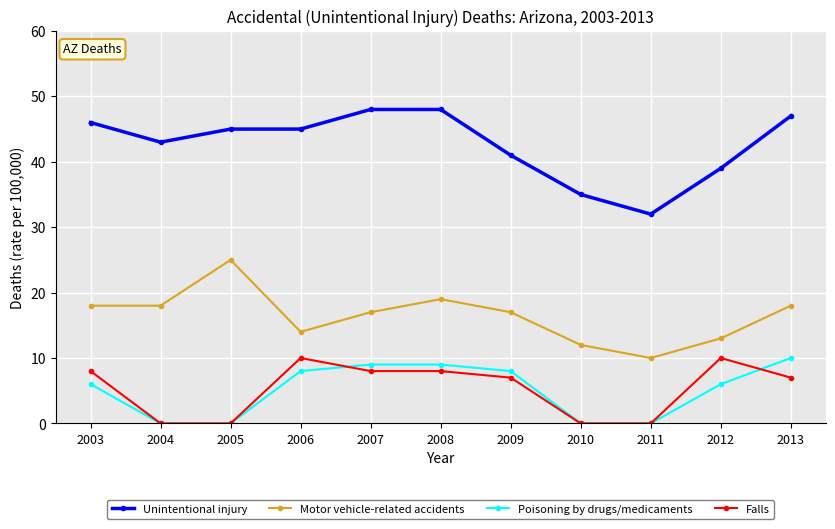

True or false: Unintentional injury and Falls intersect in this chart.

False